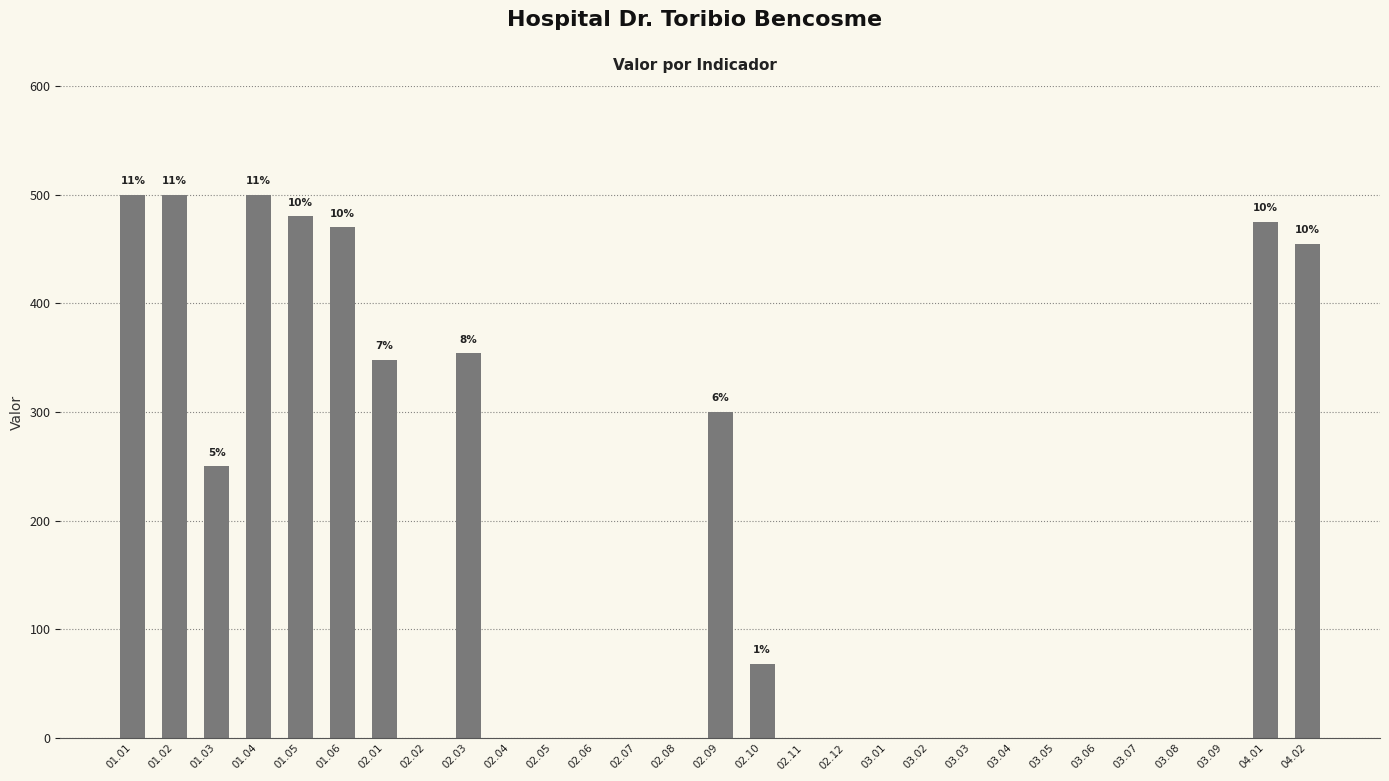

Reading left to right, what are all the values shown in this chart?

01.01=500	01.02=500	01.03=250	01.04=500	01.05=480	01.06=470	02.01=348	02.02=0	02.03=354	02.04=0	02.05=0	02.06=0	02.07=0	02.08=0	02.09=300	02.10=68	02.11=0	02.12=0	03.01=0	03.02=0	03.03=0	03.04=0	03.05=0	03.06=0	03.07=0	03.08=0	03.09=0	04.01=475	04.02=455